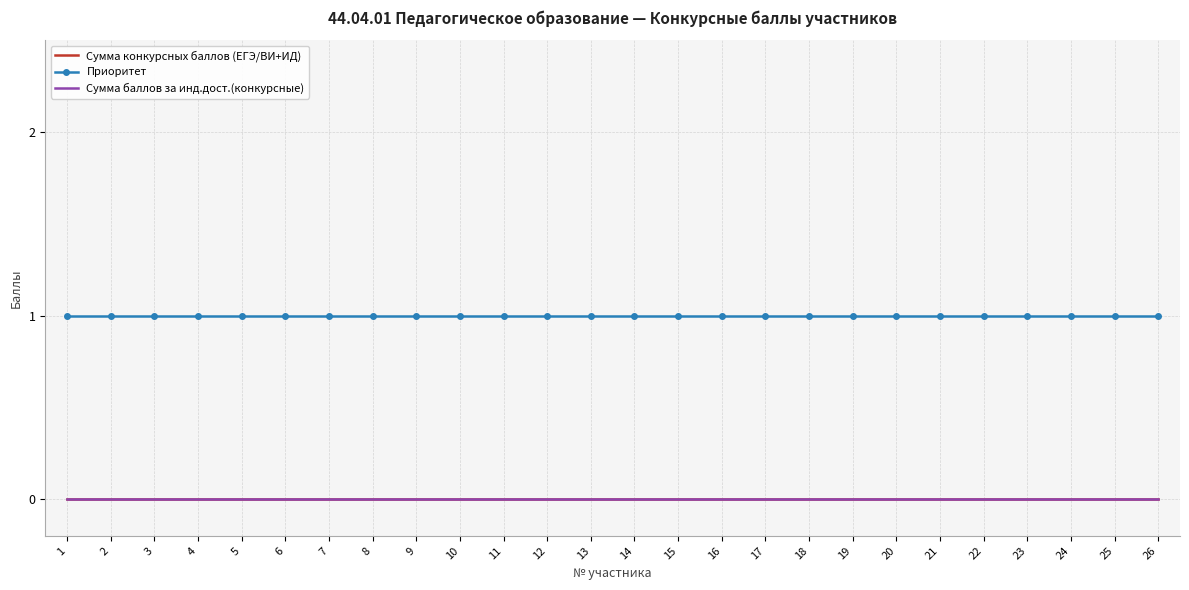

At which label does Приоритет reach its minimum?

1